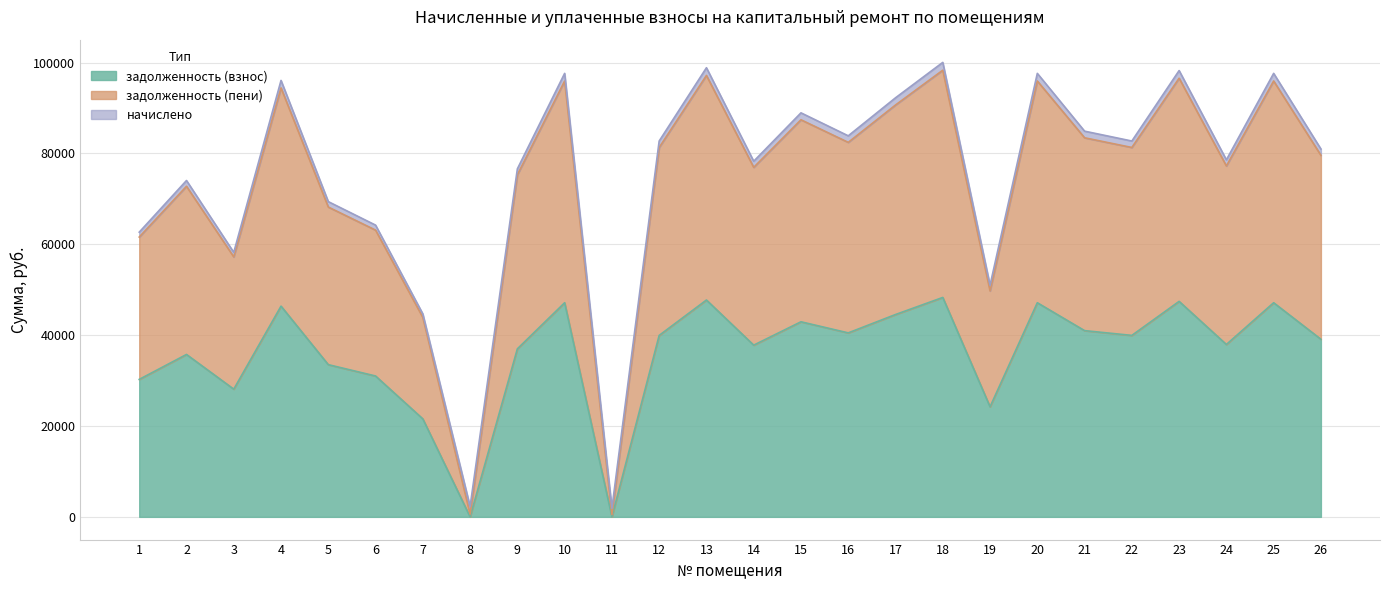

Which series changed the most between 1 and 19?

задолженность (пени)